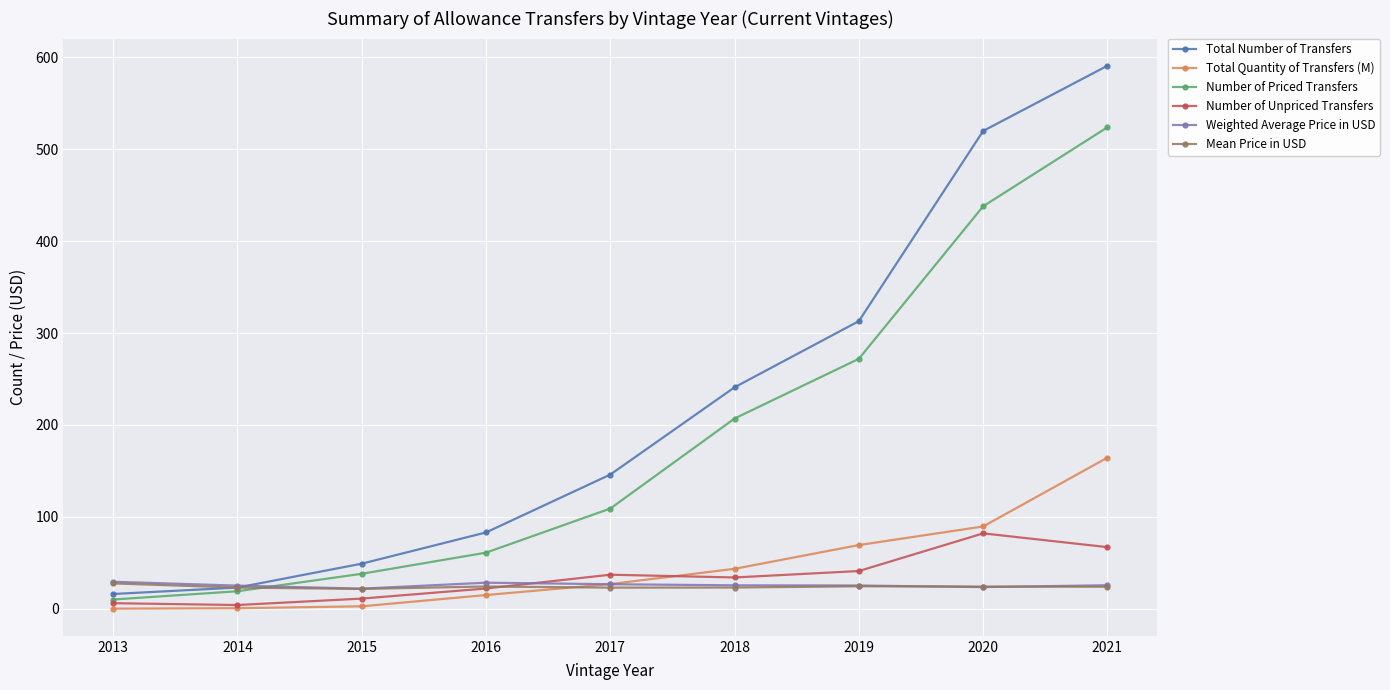

What is the total value across all series at 2020?

1177.1